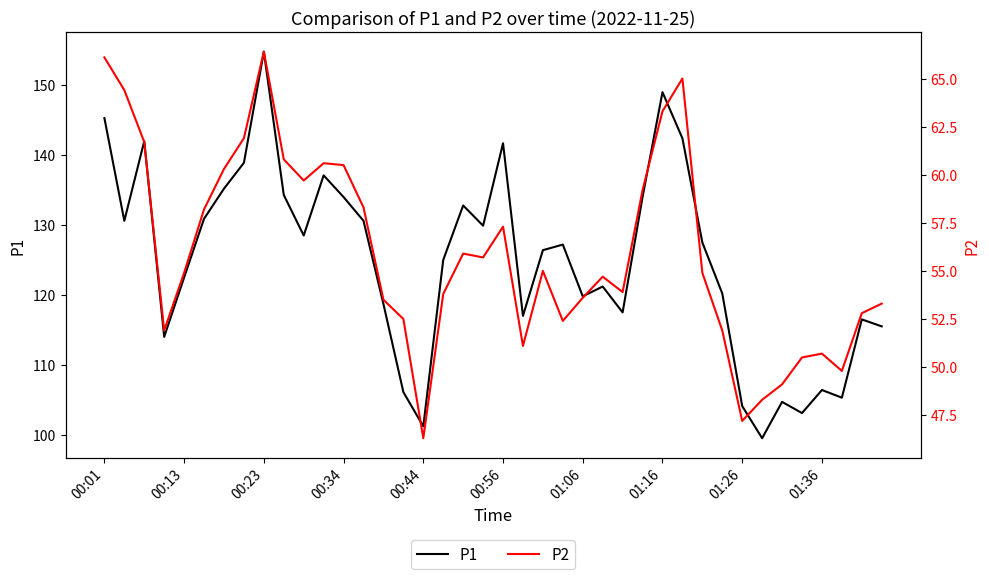

What is the total value across all series at 00:01?

211.4